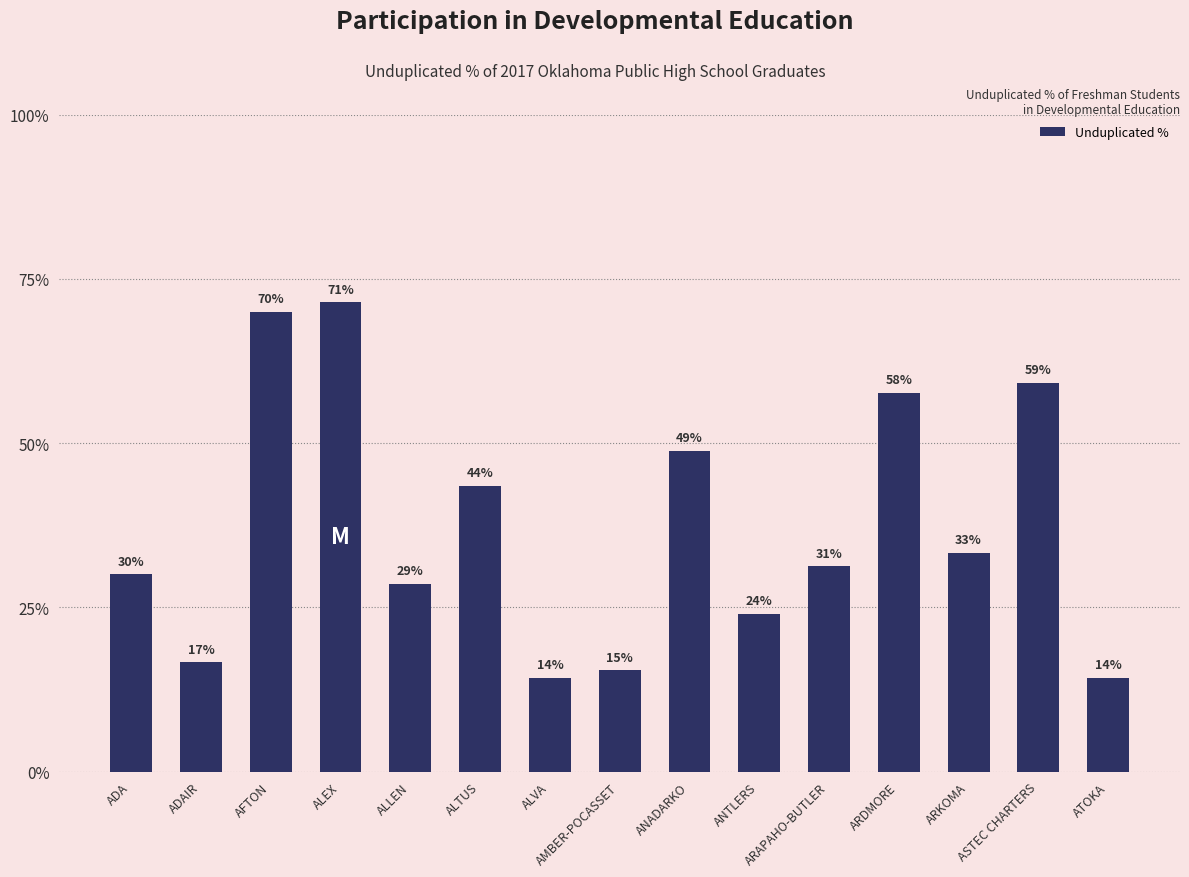

What is the label of the 13th bar from the left?

ARKOMA